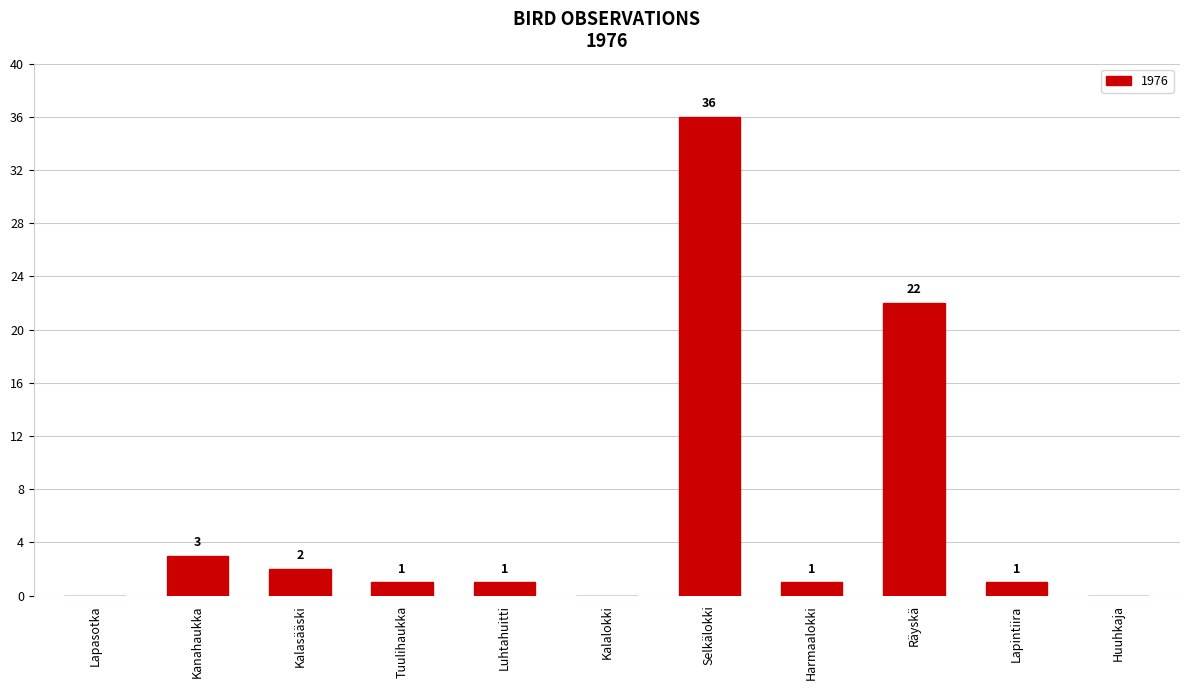

Is it true that the value at Räyskä is 33?

False